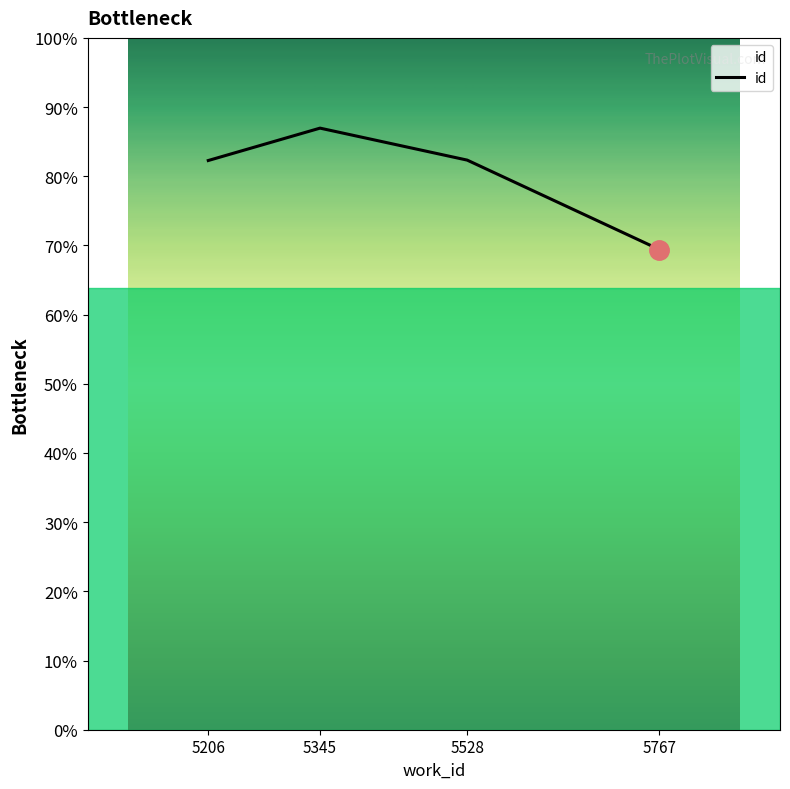

Does the chart have visible grid lines?

No